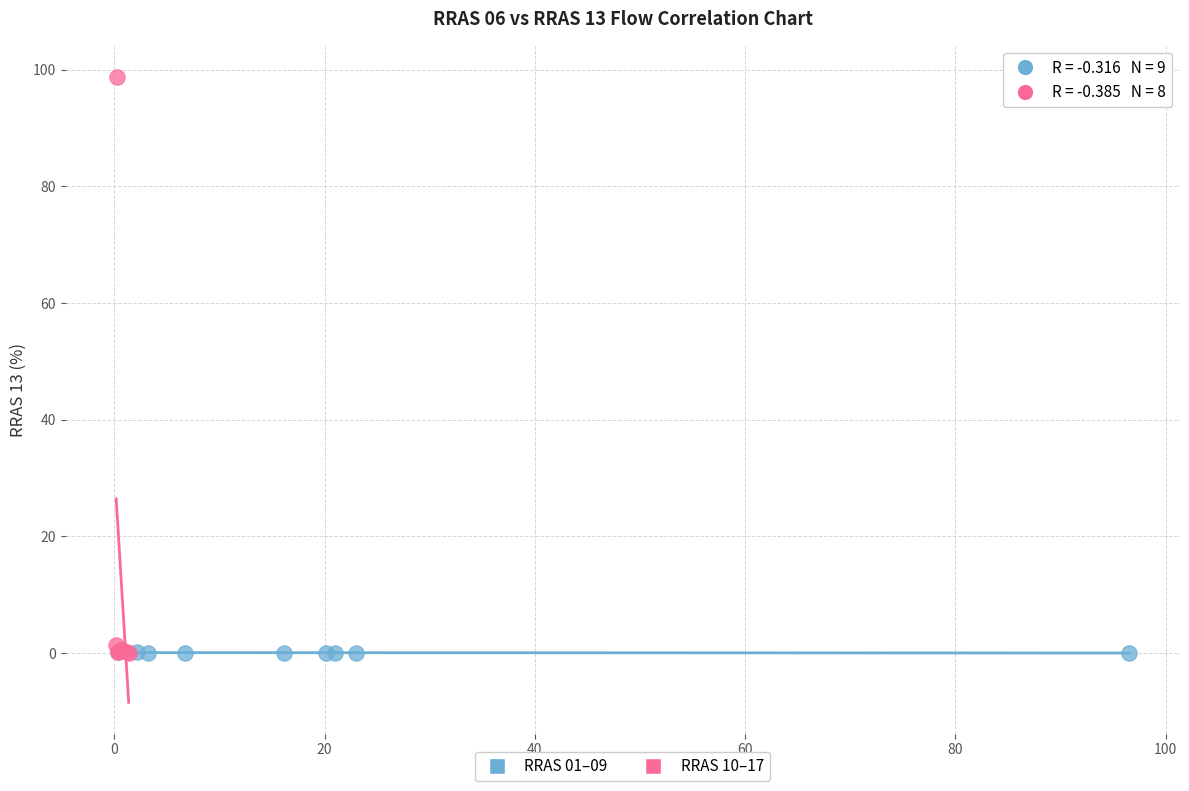

Which series has the widest spread of Y values?

RRAS 10–17